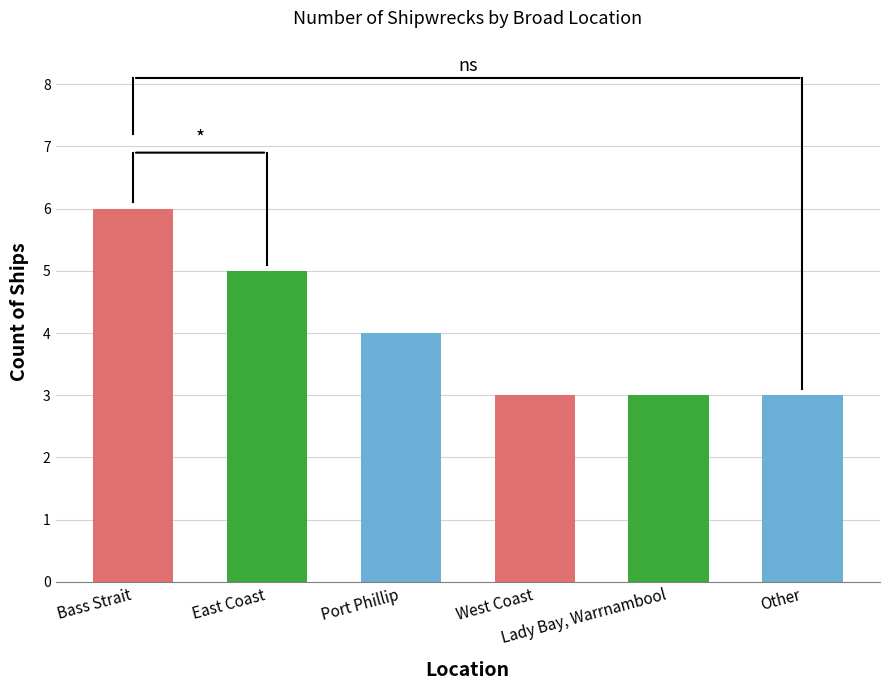

What is the label of the 1st bar from the left?

Bass Strait